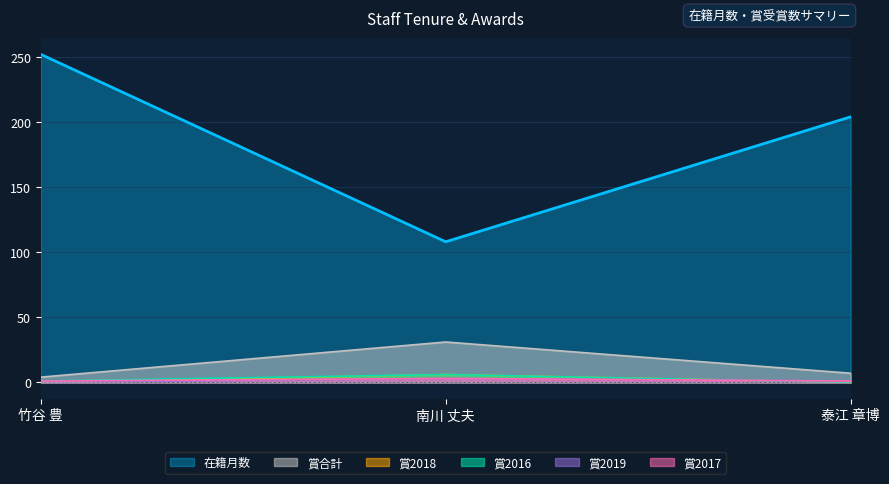

How many data points does each series have?

3